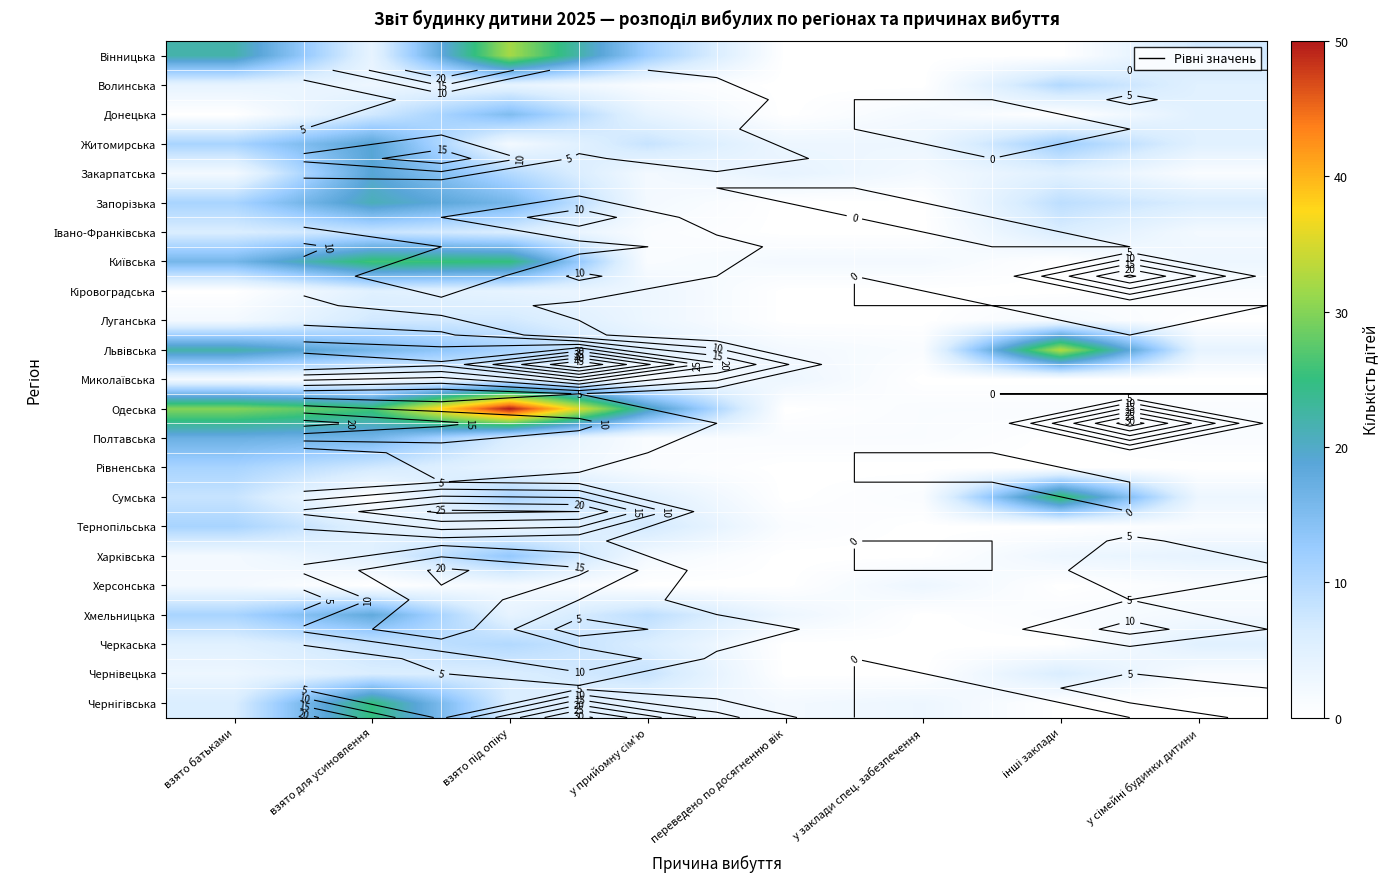

How many categories are shown in the chart?

8